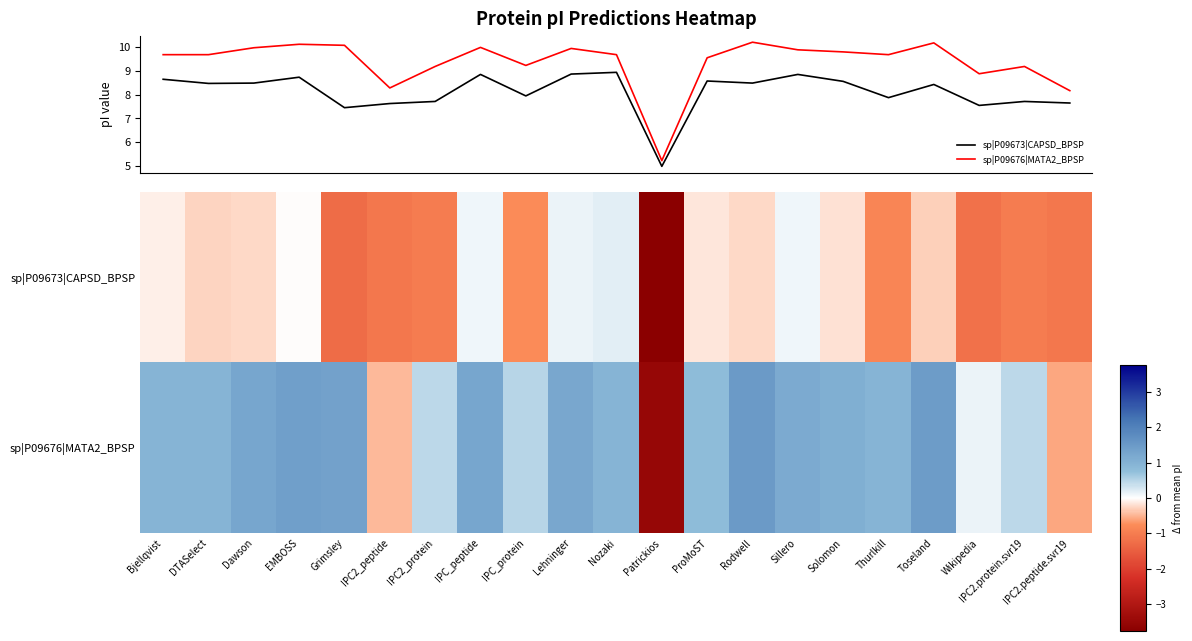

Which series has the widest spread of values?

sp|P09676|MATA2_BPSP